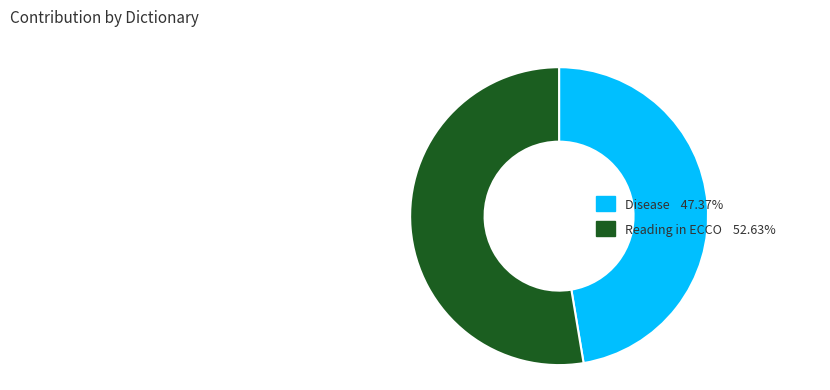

Rank the categories by value from lowest to highest.

Disease, Reading in ECCO